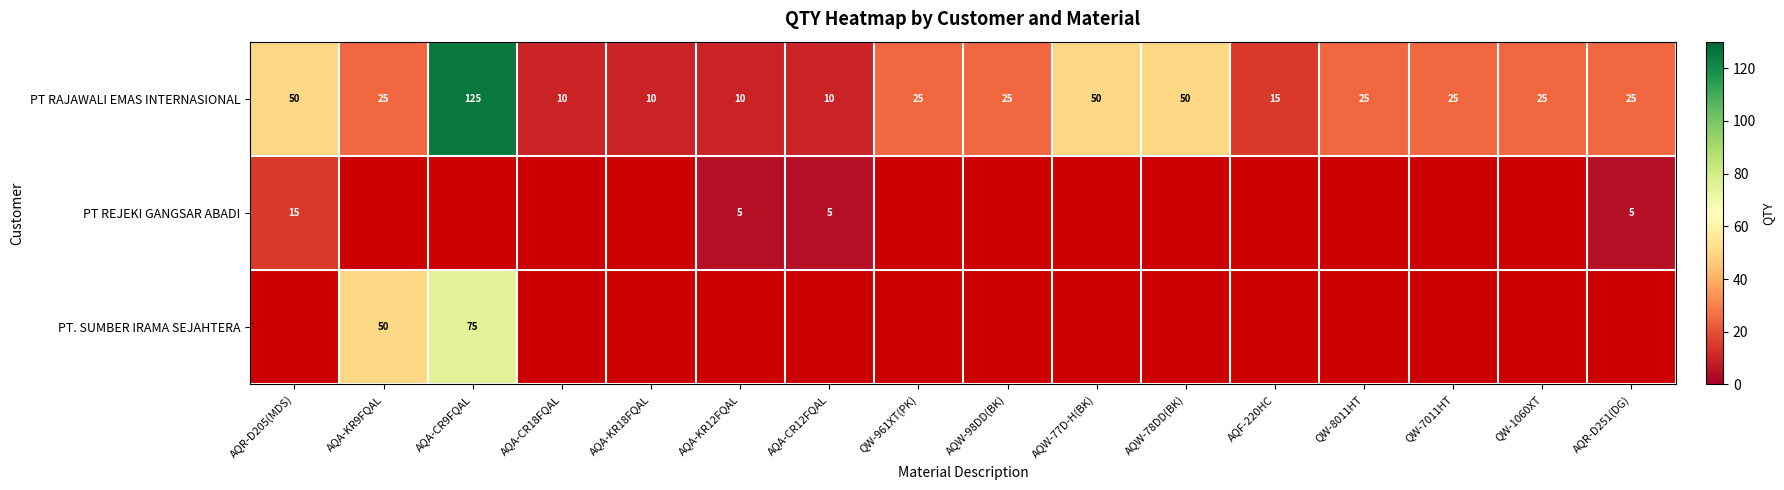

At how many categories does at least one series exceed 85?

1